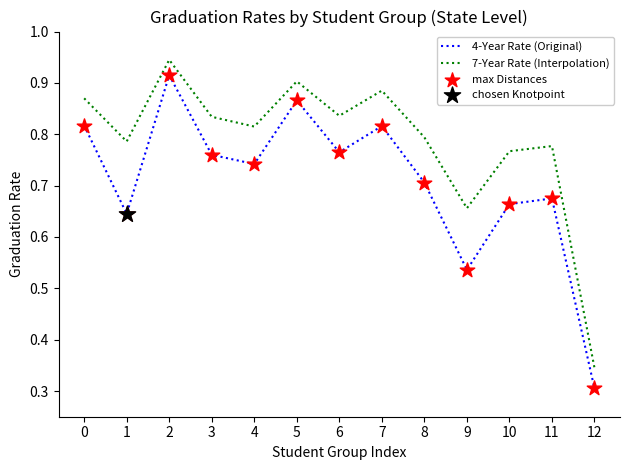

True or false: 7-Year Rate (Interpolation) and 4-Year Rate (Original) cross at least once.

False